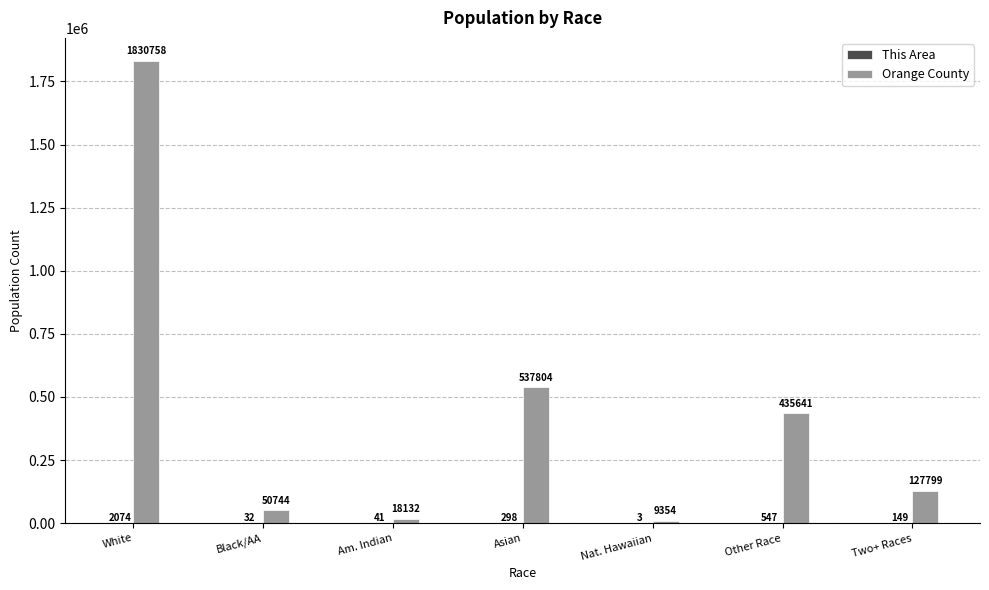

Which category has the highest value across all series?

White